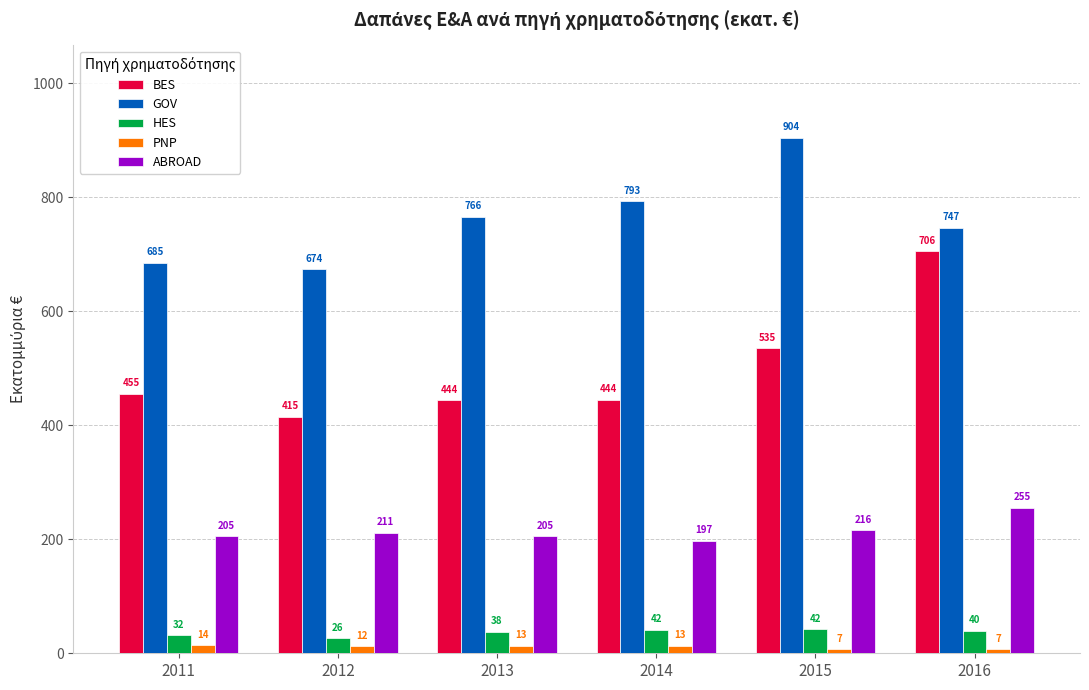

Which series has the widest spread of values?

BES